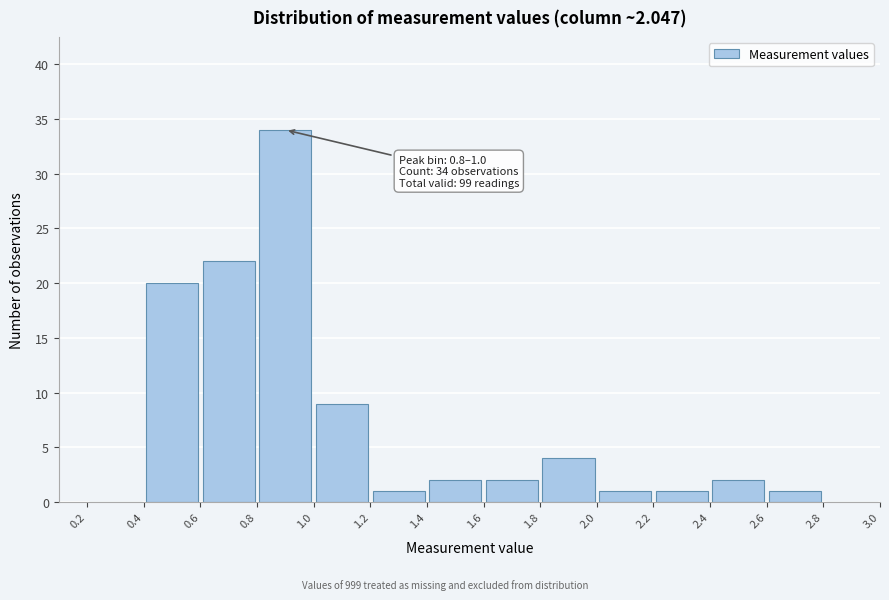

Which range on the x-axis has the tallest bar?

0.8 to 1.0